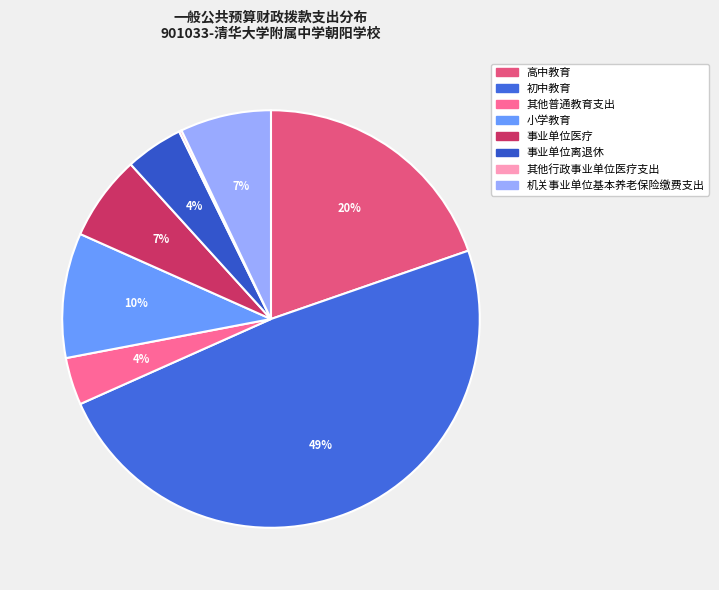

What percentage is the 事业单位医疗 slice, to the nearest percent?

7%